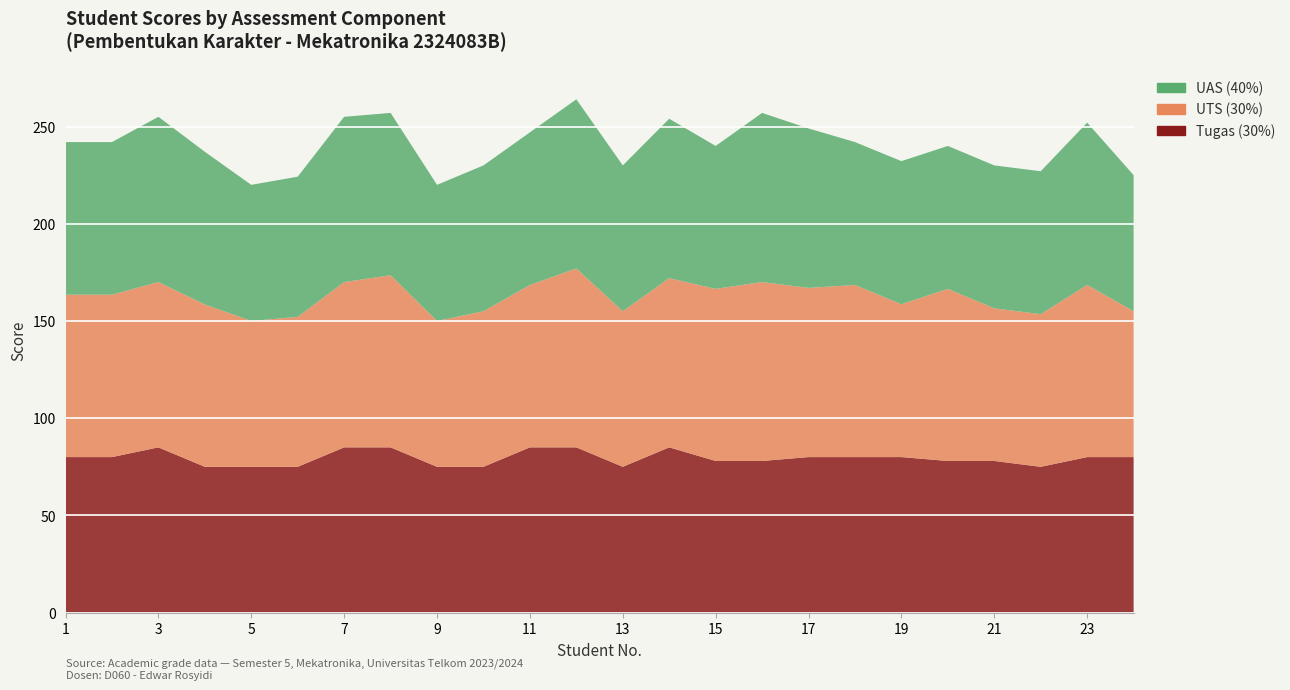

Reading right to left, transcribe all the data shown in this chart.

Tugas (30%): 80.0	80.0	75.0	78.0	78.0	80.0	80.0	80.0	78.0	78.0	85.0	75.0	85.0	85.0	75.0	75.0	85.0	85.0	75.0	75.0	75.0	85.0	80.0	80.0
UTS (30%): 75.0	88.5	78.5	78.5	88.5	78.6	88.5	87.0	92.0	88.5	87.0	80.0	92.0	83.5	80.0	75.0	88.5	85.0	77.1	75.0	83.5	85.0	83.5	83.5
UAS (40%): 70.0	83.5	73.5	73.5	73.5	73.6	73.5	82.0	87.0	73.5	82.0	75.0	87.0	78.5	75.0	70.0	83.5	85.0	72.1	70.0	78.5	85.0	78.5	78.5